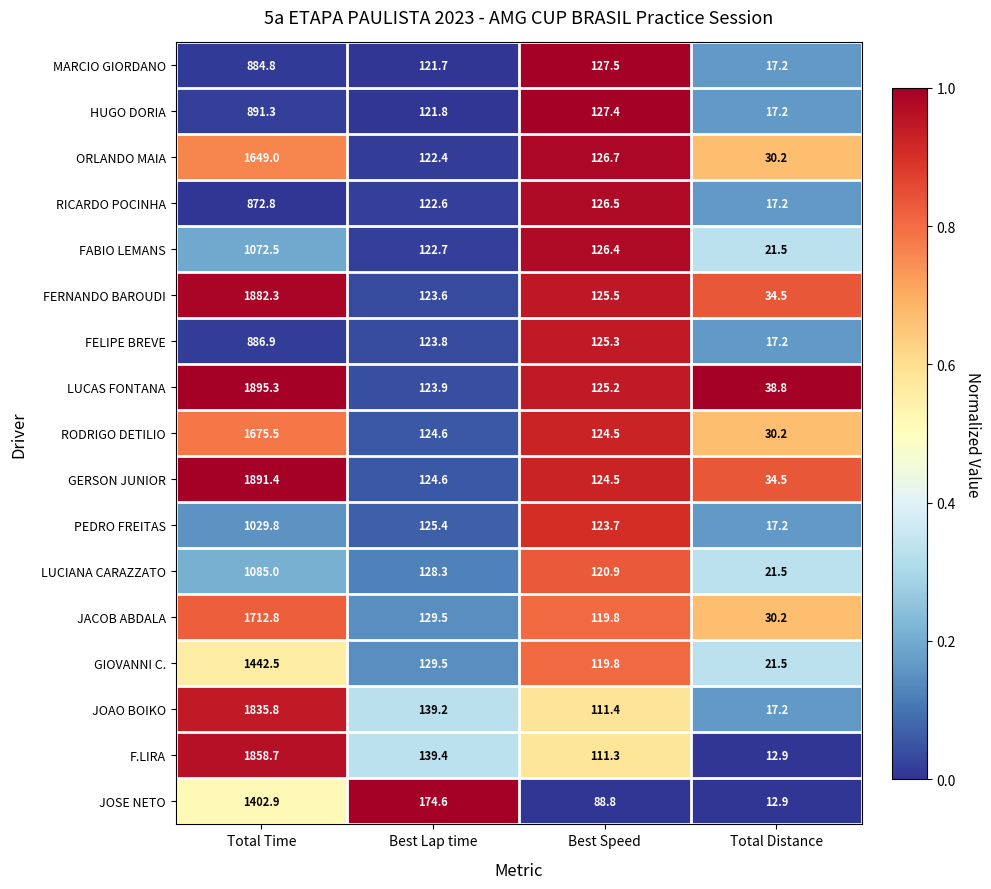

Which series has the largest total across all categories?

LUCAS FONTANA